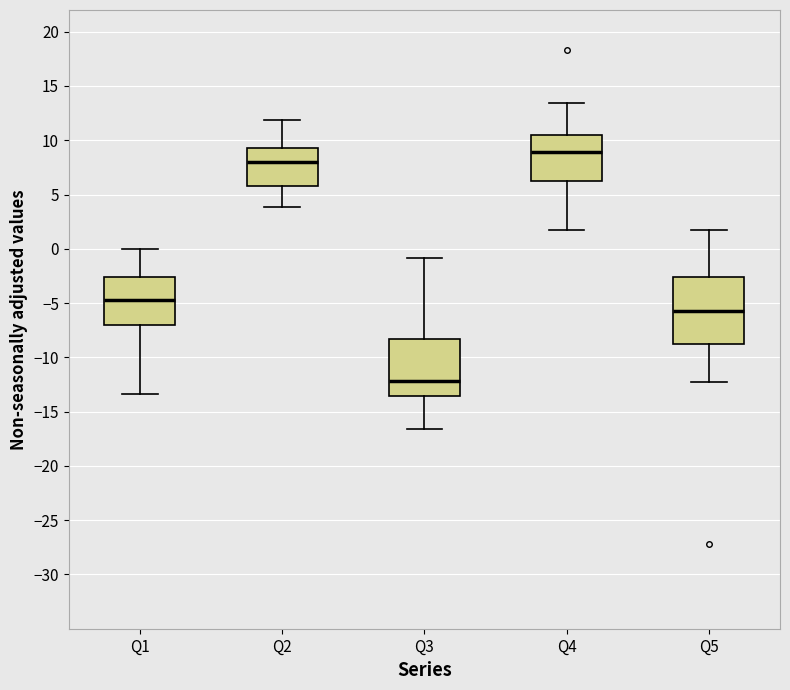

Comparing the boxes themselves (not the whiskers), which one is the tallest?

Q5